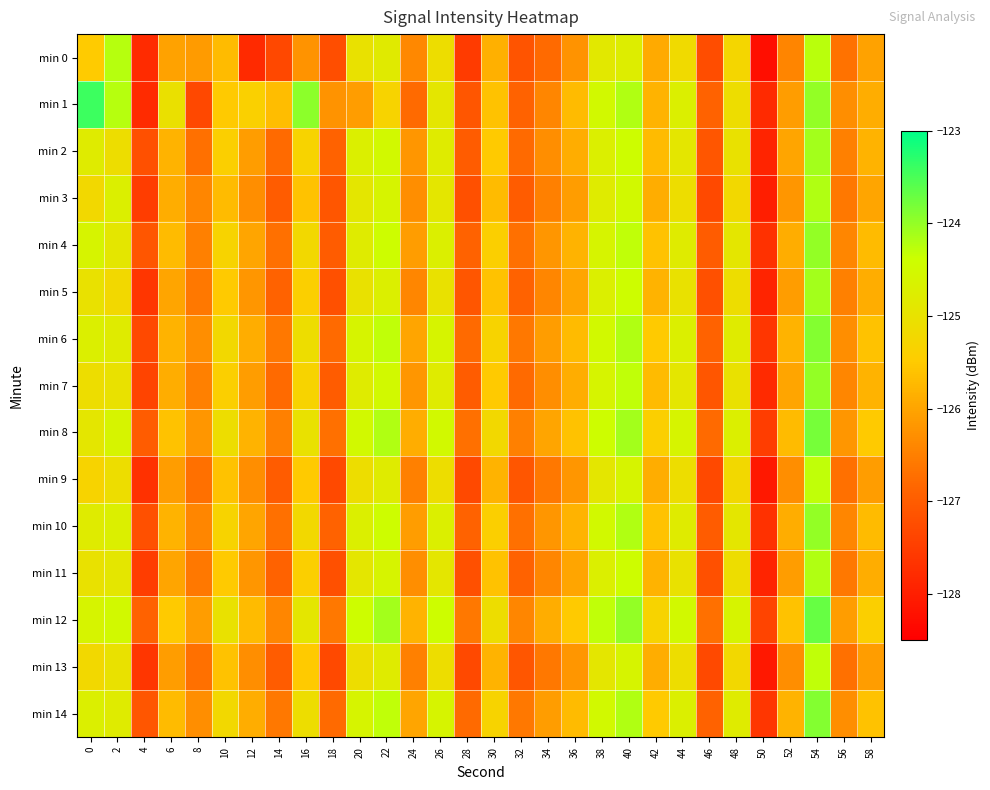

Which has a higher value, 44 or 58?

44